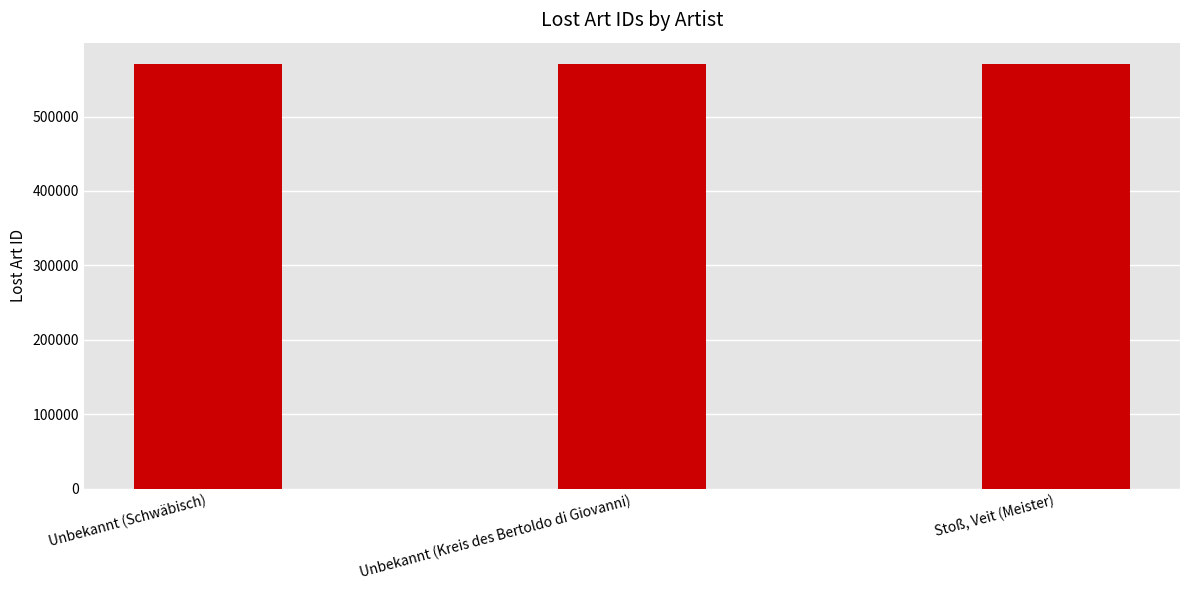

What is the difference between the second highest and minimum values?

16